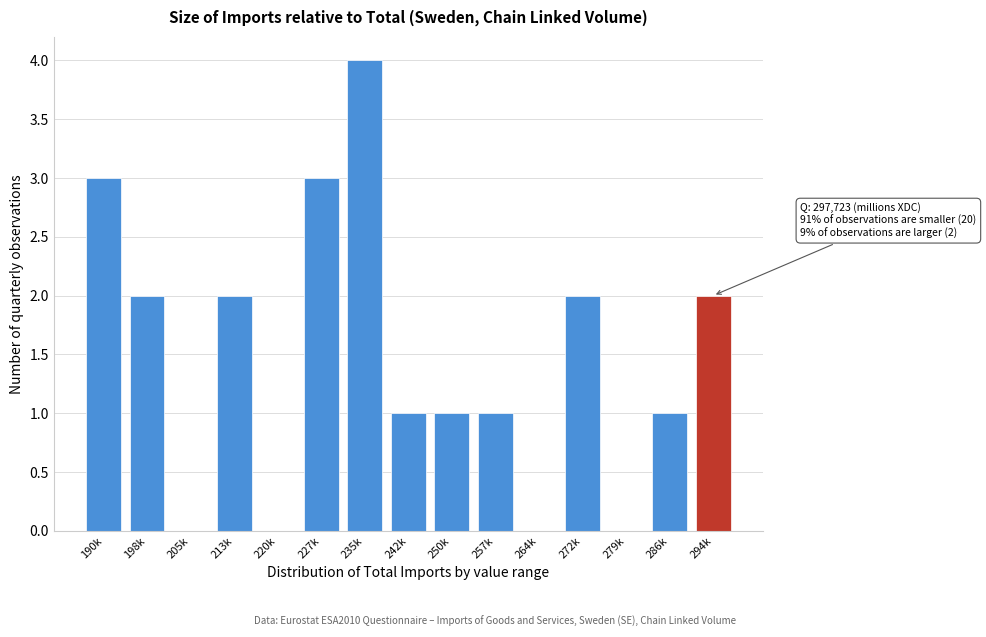

Reading left to right, transcribe all the data shown in this chart.

190k=3	198k=2	205k=0	213k=2	220k=0	227k=3	235k=4	242k=1	250k=1	257k=1	264k=0	272k=2	279k=0	286k=1	294k=2